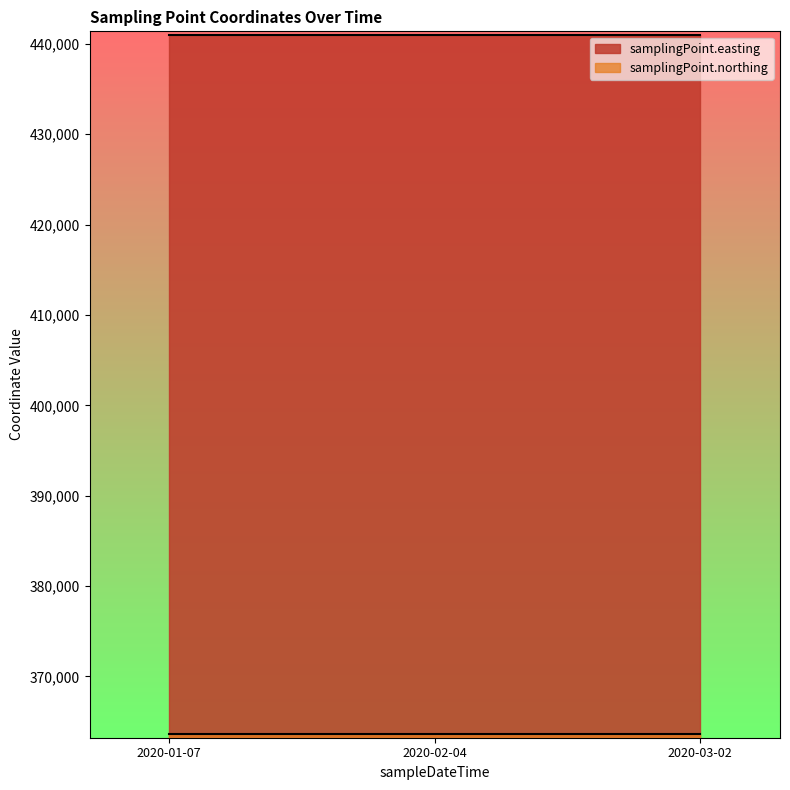

Which has a higher value, 2020-01-07T07:16:00 or 2020-02-04T10:03:00?

2020-01-07T07:16:00